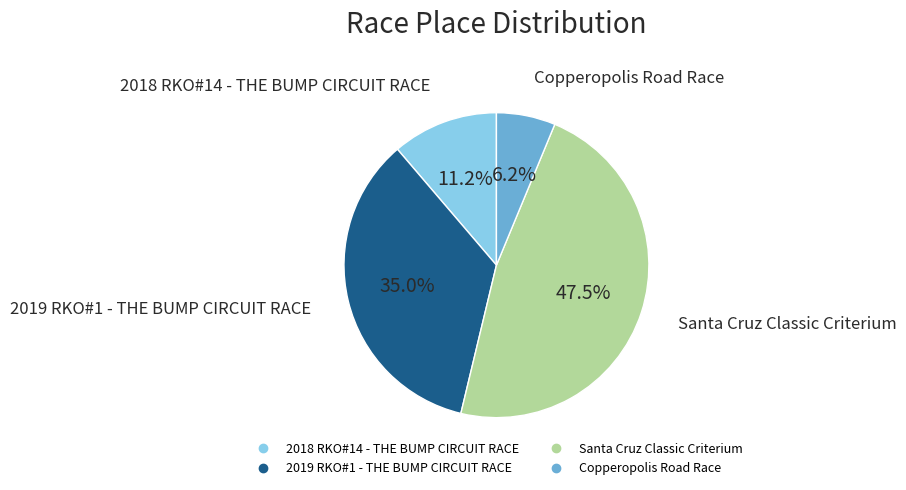

How many segments does this pie chart have?

4